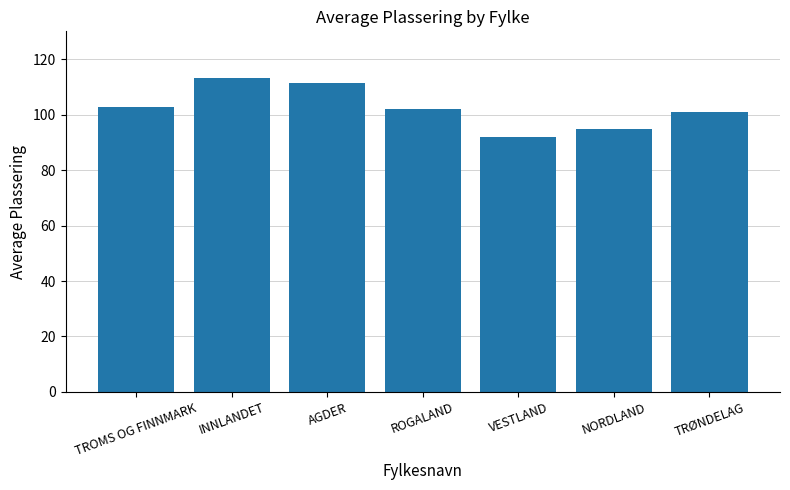

Reading left to right, transcribe all the data shown in this chart.

102.8	113.2	111.5	102.0	91.9	95.0	101.0